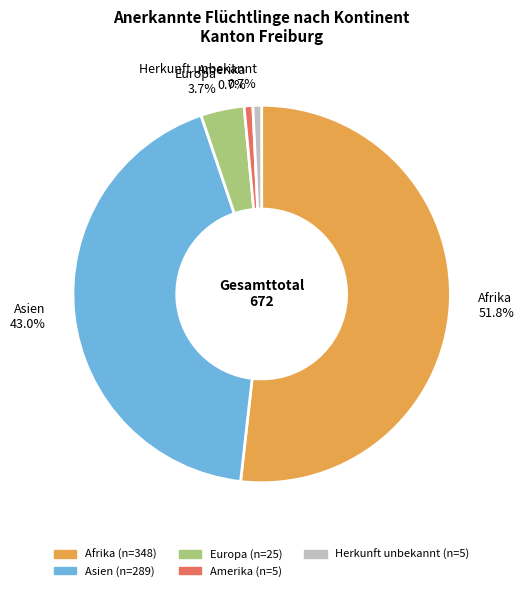

Combined, do Europa and Herkunft unbekannt account for over 50%?

No